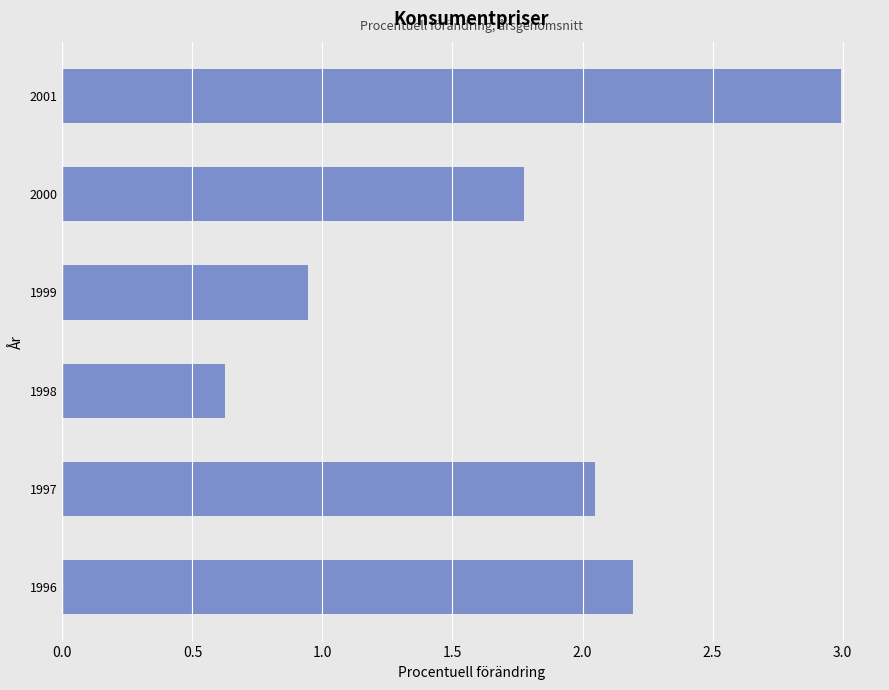

What is the approximate value at 1998?

0.6